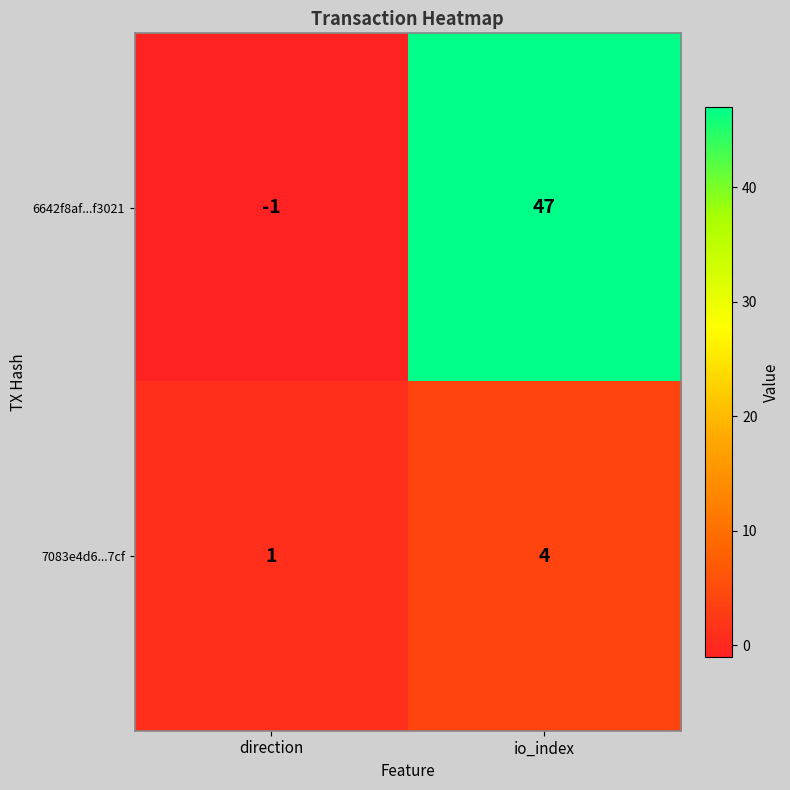

Reading left to right, list all the values displayed in this chart.

6642f8af...f3021: direction=-1	io_index=47
7083e4d6...7cf: direction=1	io_index=4